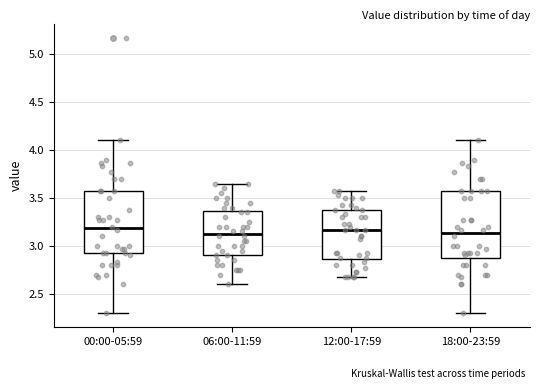

Where does the median line of the box for 12:00-17:59 sit on the y-axis? The values are not printed on the chart, so give them approximately, as read against the axis.

3.15